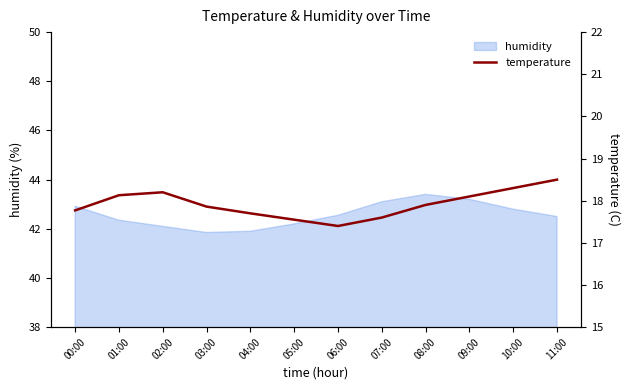

What is the change in value from 00:00 to 06:00?

-0.4